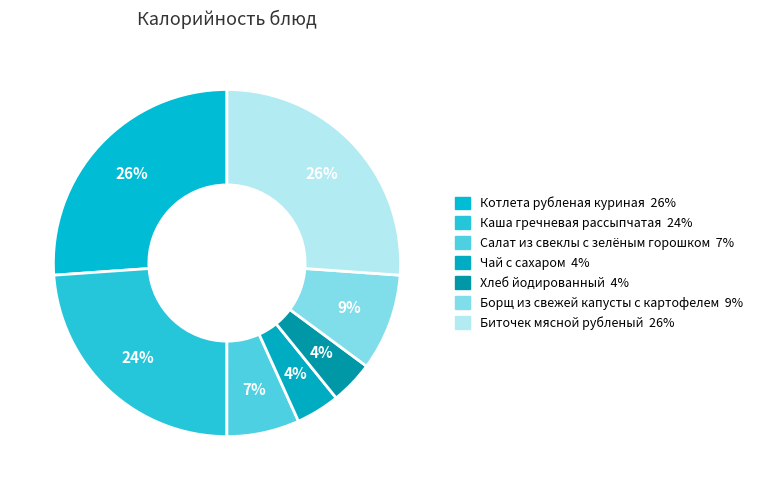

Which has a higher value, Биточек мясной рубленый or Хлеб йодированный?

Биточек мясной рубленый